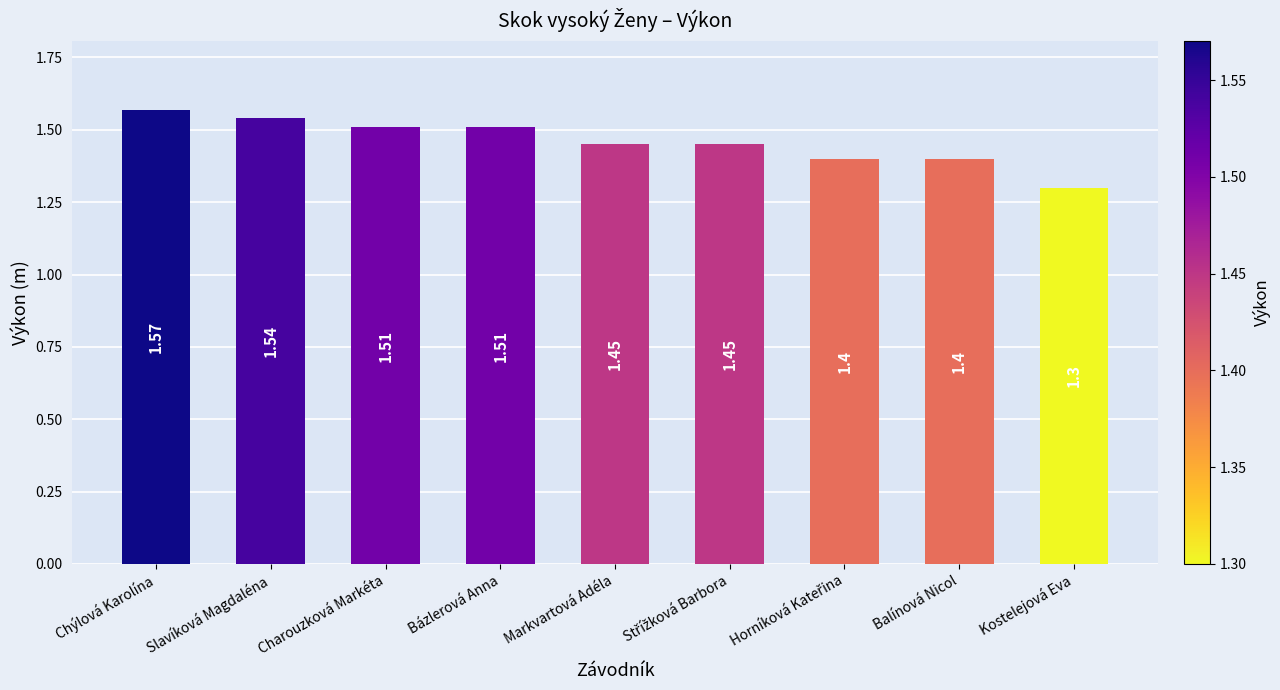

Are the bars horizontal?

No